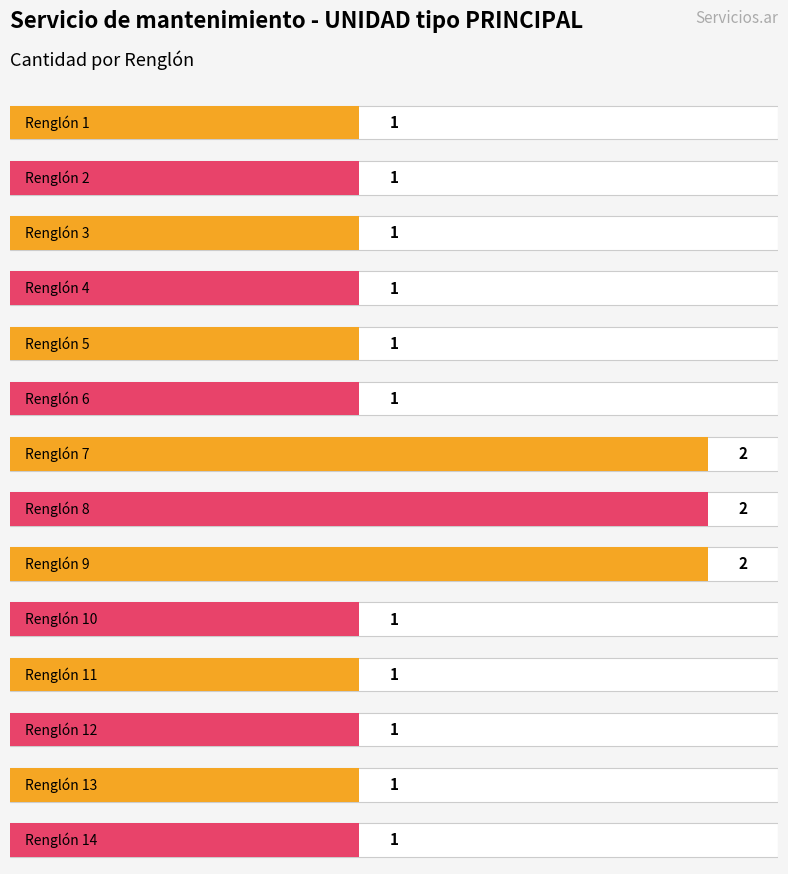

What value does the data have at Renglón 11?

1